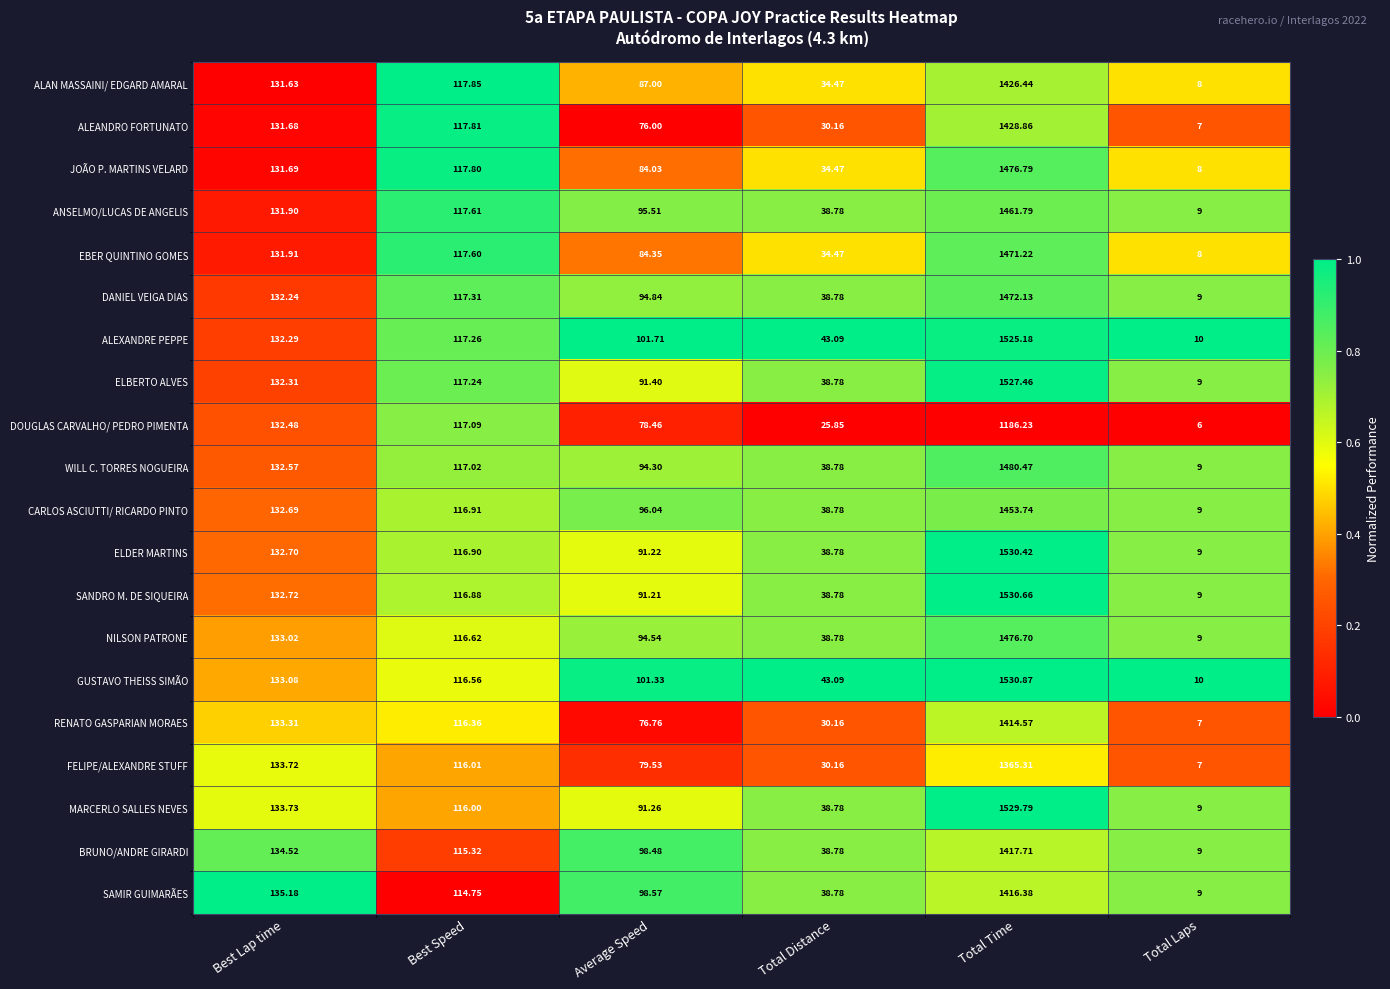

At which label is ALAN MASSAINI/ EDGARD AMARAL closest to 717?

Best Lap time